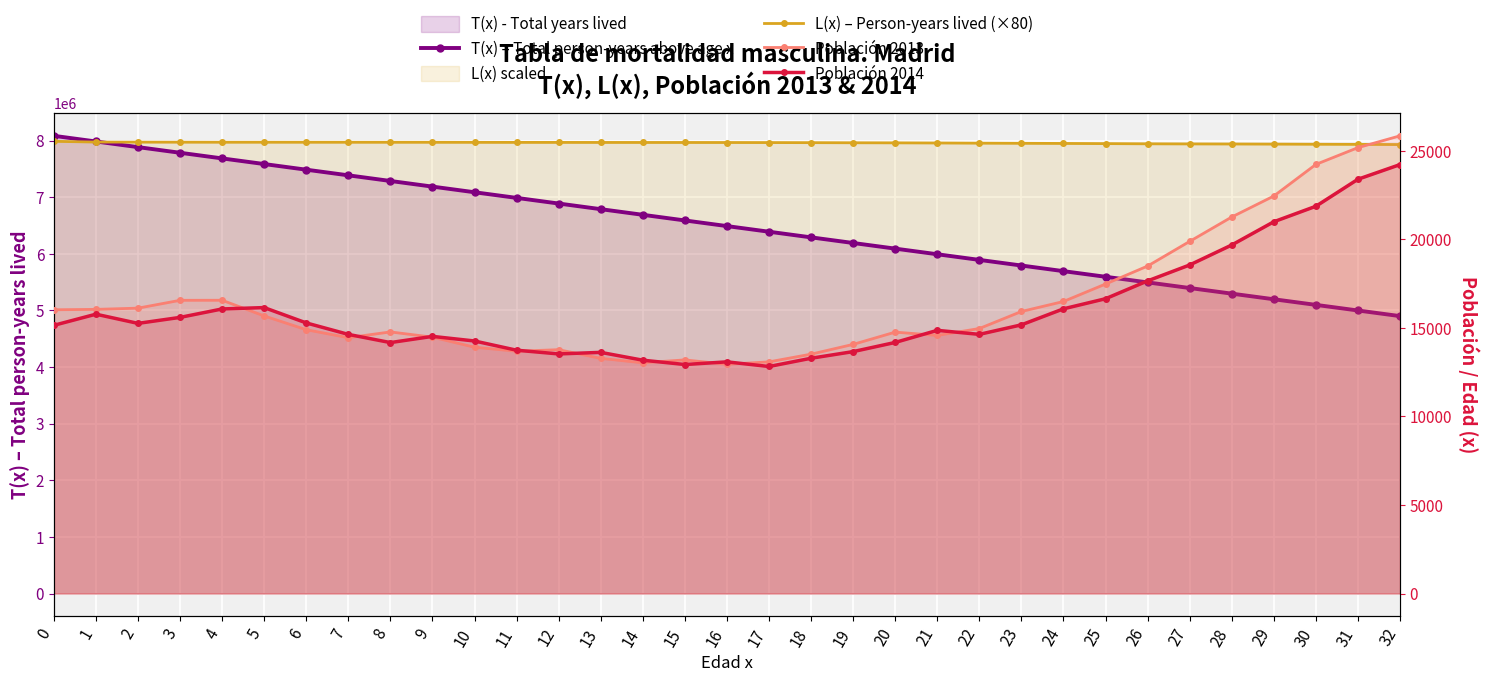

True or false: Población 2014 has a value of 13621.0 at 13.

True